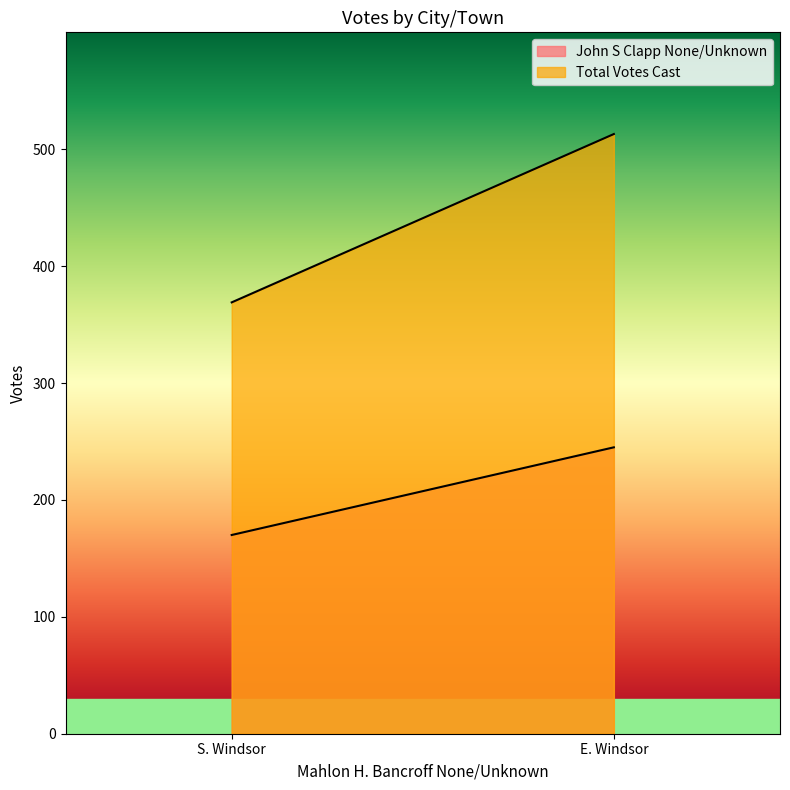

Reading right to left, extract all data points from this chart.

John S Clapp None/Unknown: S. Windsor=170	E. Windsor=245
Total Votes Cast: S. Windsor=369	E. Windsor=513